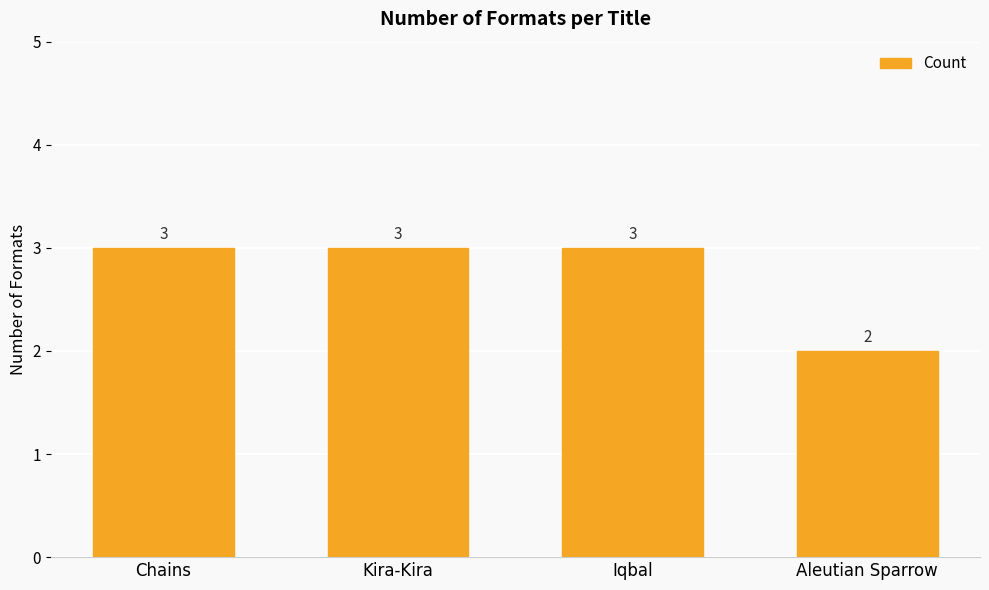

Approximately how many times larger is the value at Kira-Kira compared to Aleutian Sparrow?

1.5